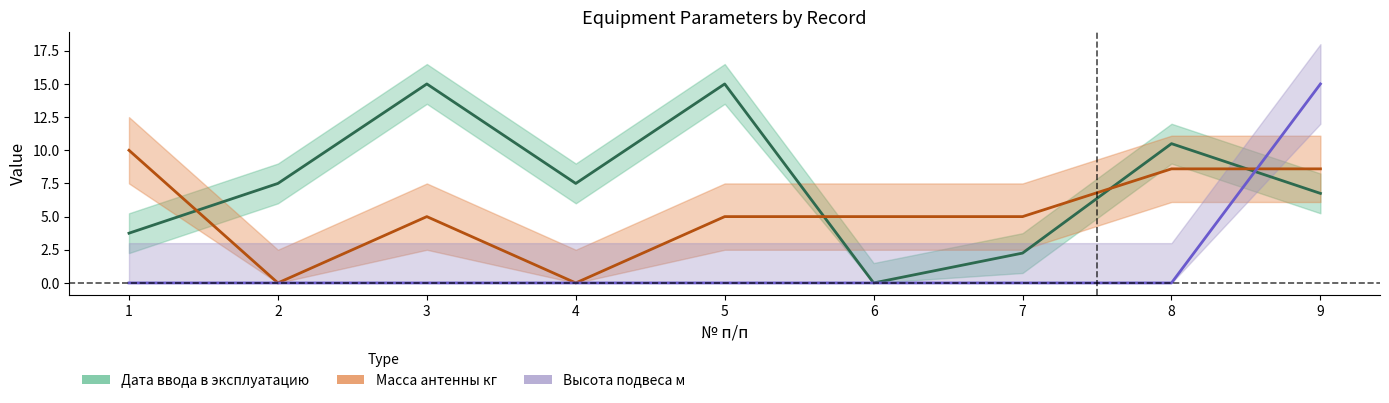

What is the sum of the Дата ввода в эксплуатацию values at 6 and 2?

7.5